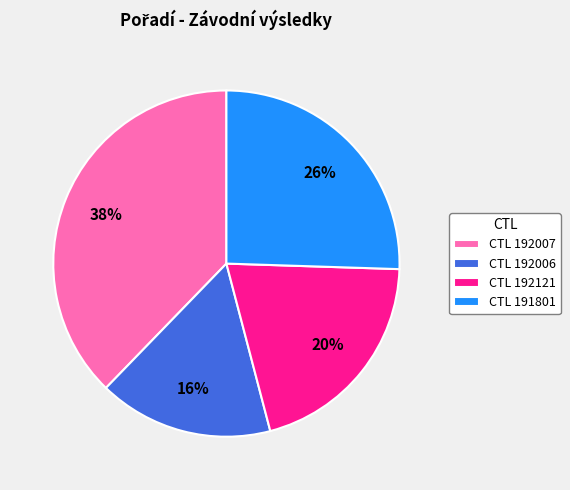

Which category has the smallest portion of the pie?

CTL 192006